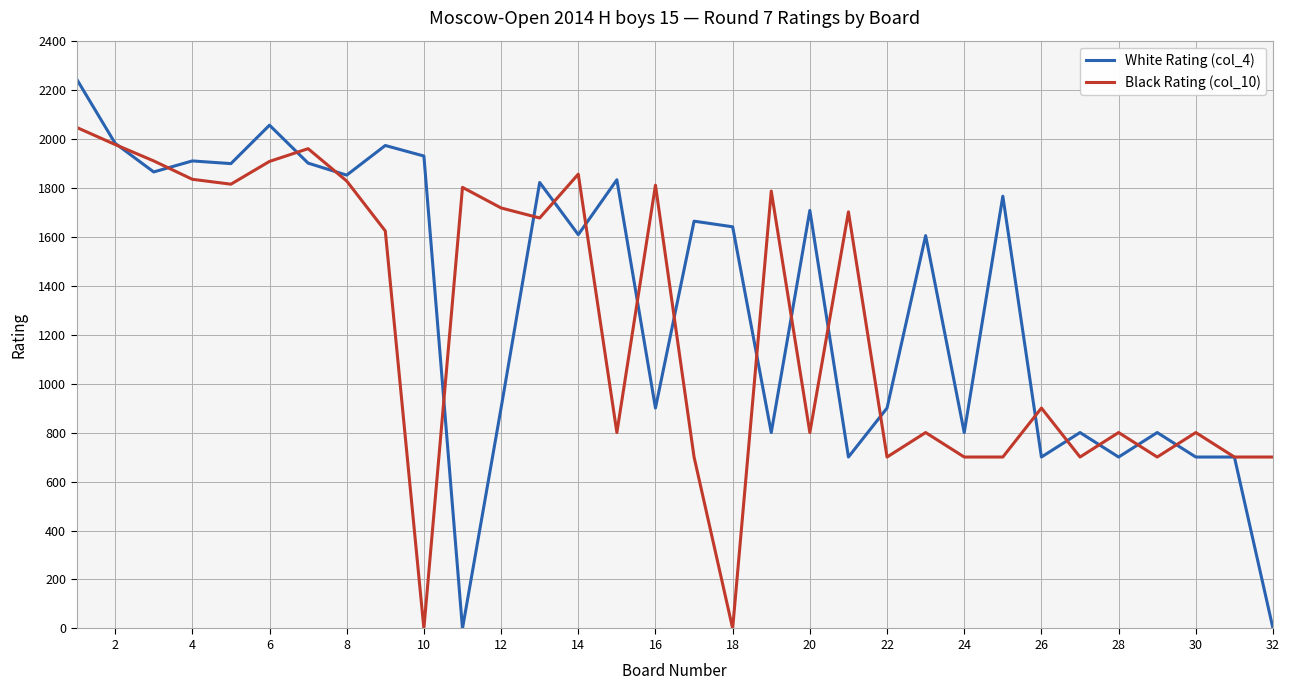

What is the highest value of the Black Rating (col_10) series?

2046